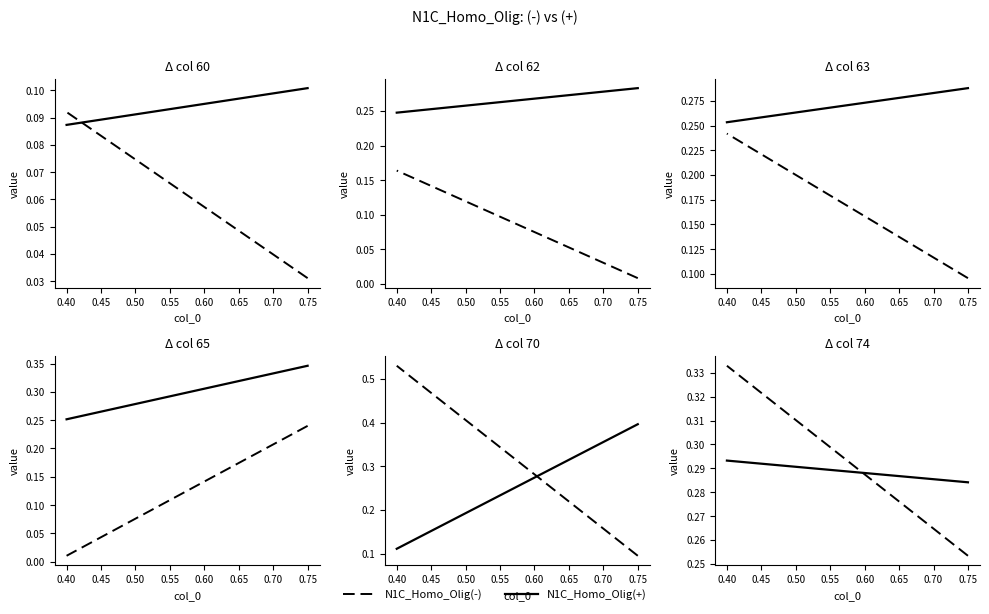

Is the value of N1C_Homo_Olig(-) at 0.75 greater than the value of N1C_Homo_Olig(+) at 0.75?

No